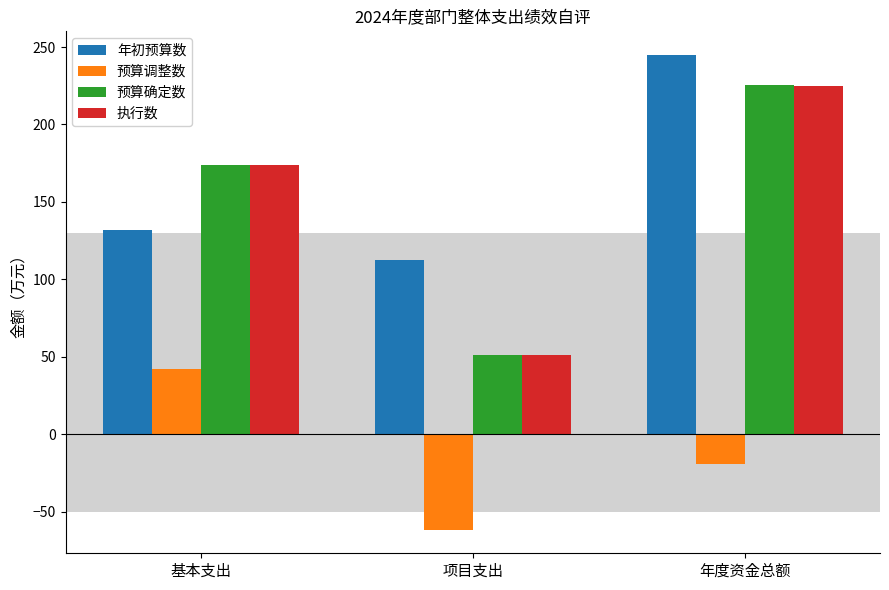

What is the value of the 年初预算数 bar at the 1st from the left?

132.0